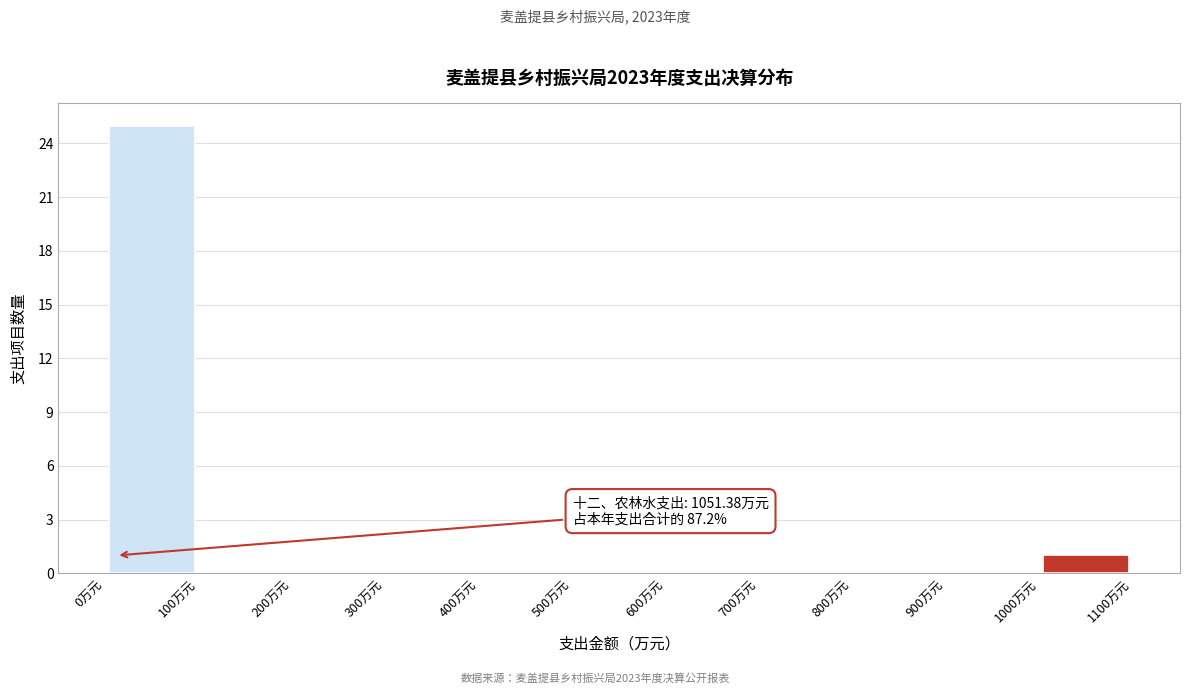

Which range on the x-axis has the tallest bar?

0 to 100